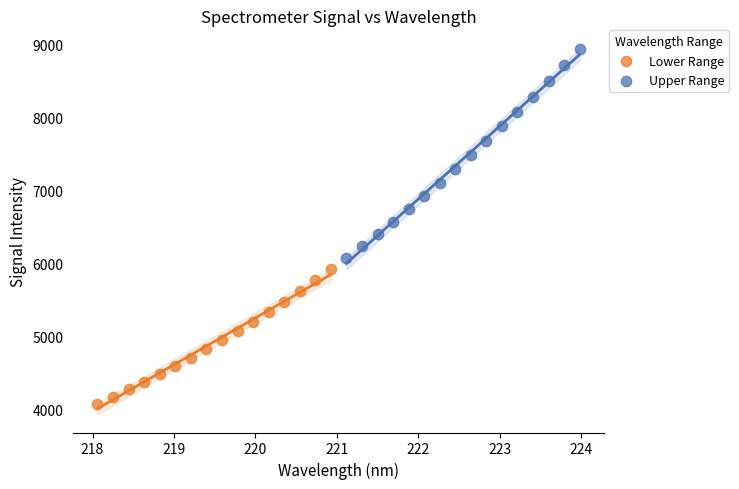

Which series reaches the minimum Y coordinate?

Lower Range